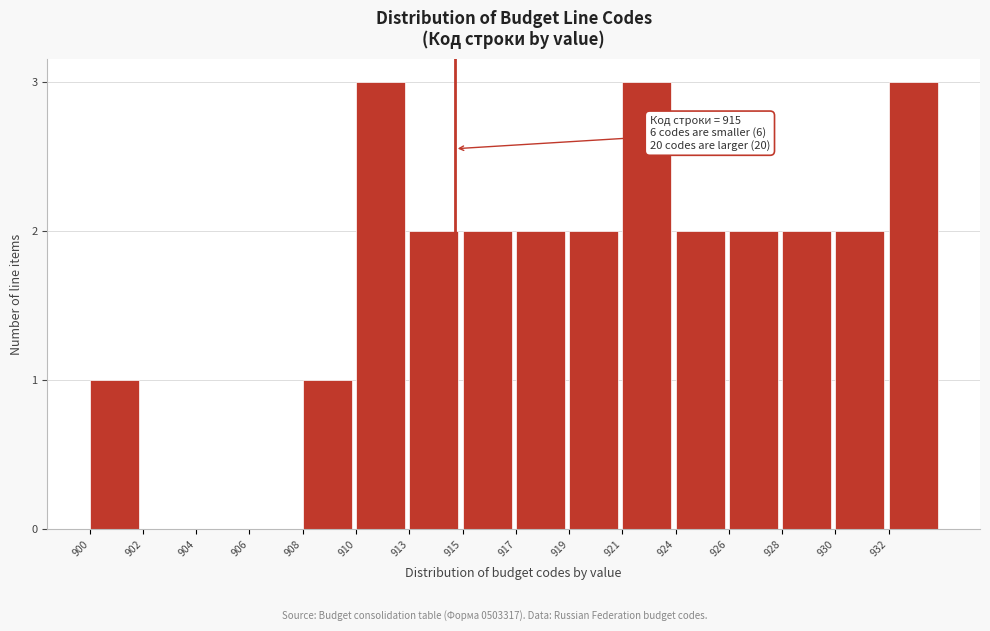

Reading left to right, list all the values displayed in this chart.

900=1	902=0	904=0	906=0	908=1	910=3	913=2	915=2	917=2	919=2	921=3	924=2	926=2	928=2	930=2	932=3